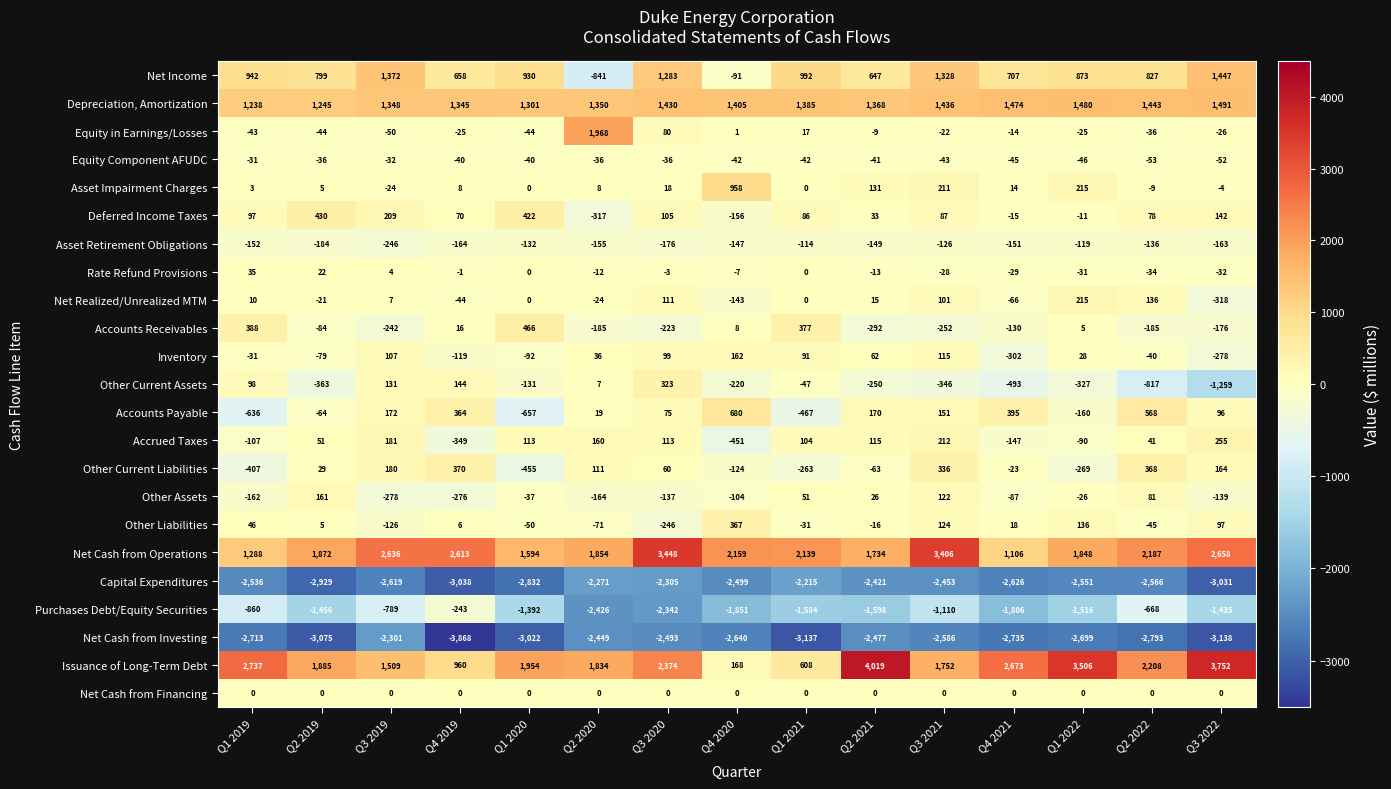

True or false: Other Current Liabilities has a value of -63 at Q2 2021.

True